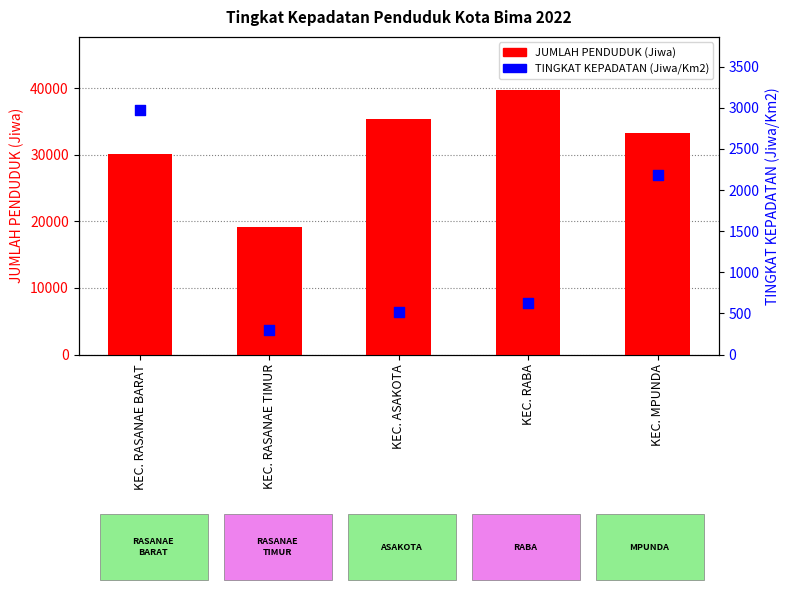

At how many categories does at least one series exceed 26937?

4